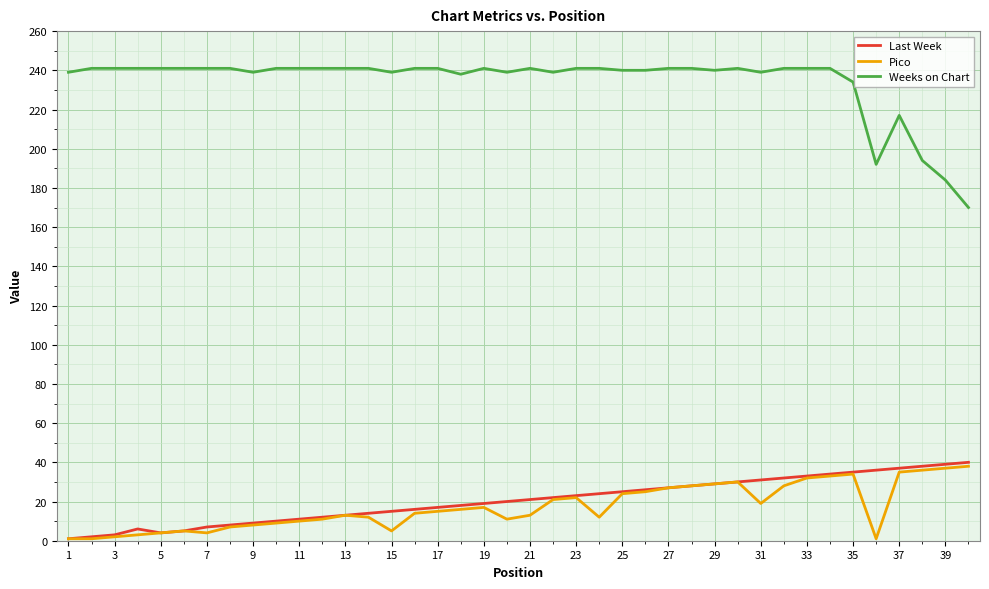

True or false: Weeks on Chart has more than 1 points higher than both neighbors.

True